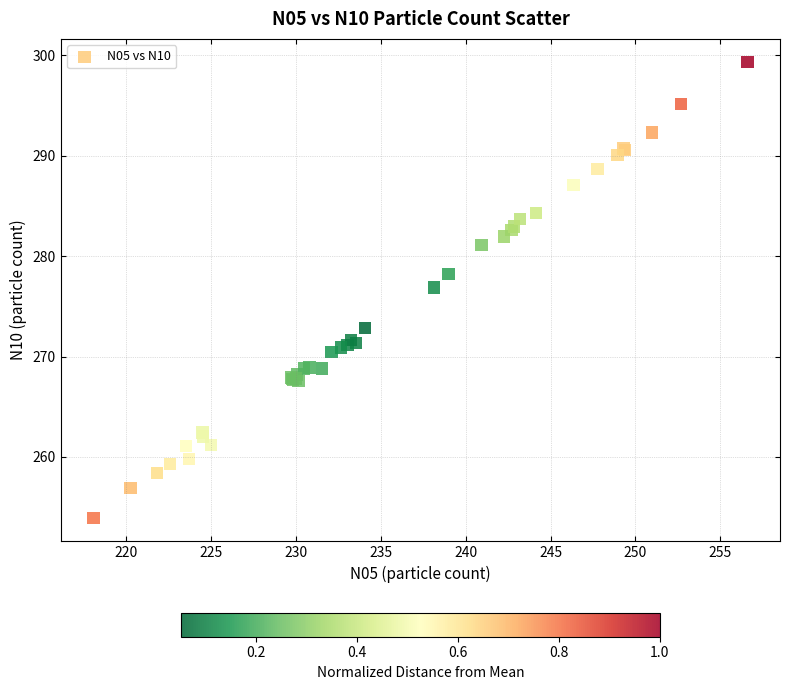

What Y value in the scatter plot is closest to 276?

276.9